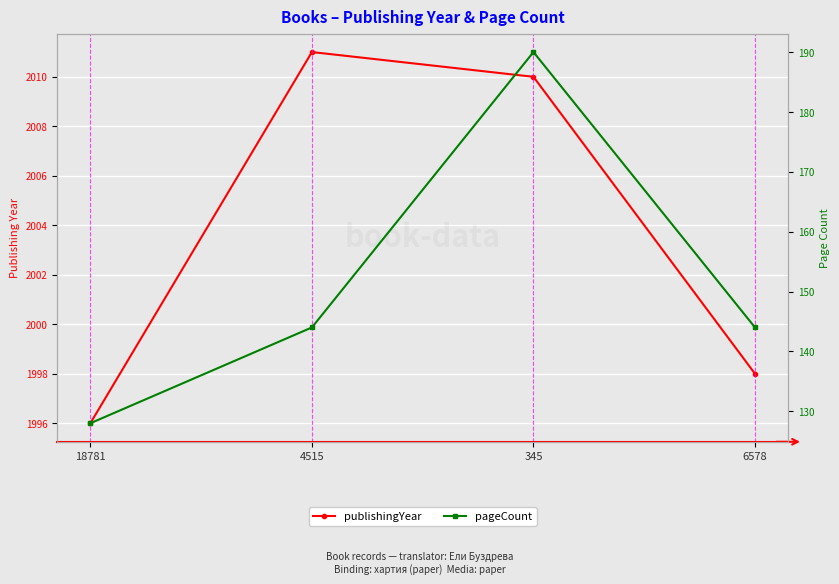

How many data points in pageCount are above 144?

1